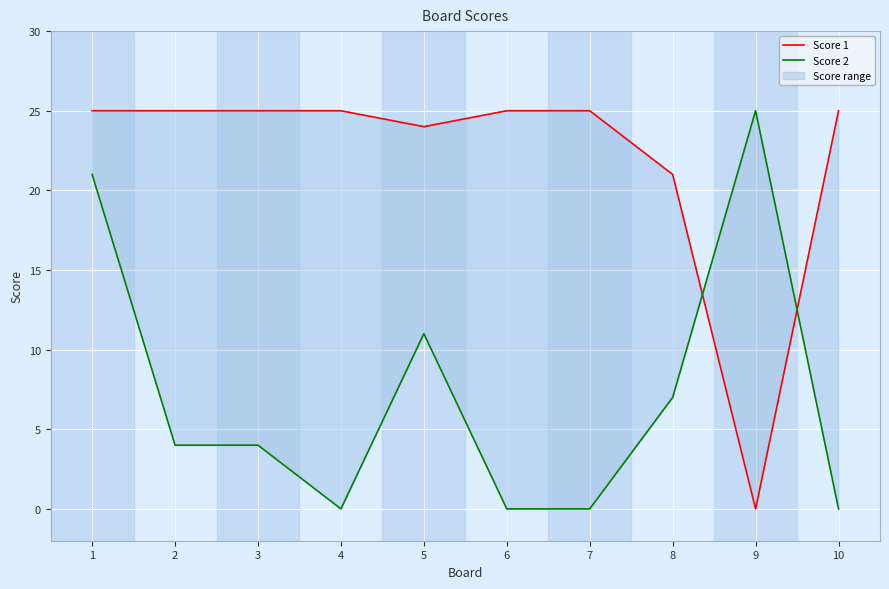

Rank the series by their maximum value, from lowest to highest.

Score 1, Score 2